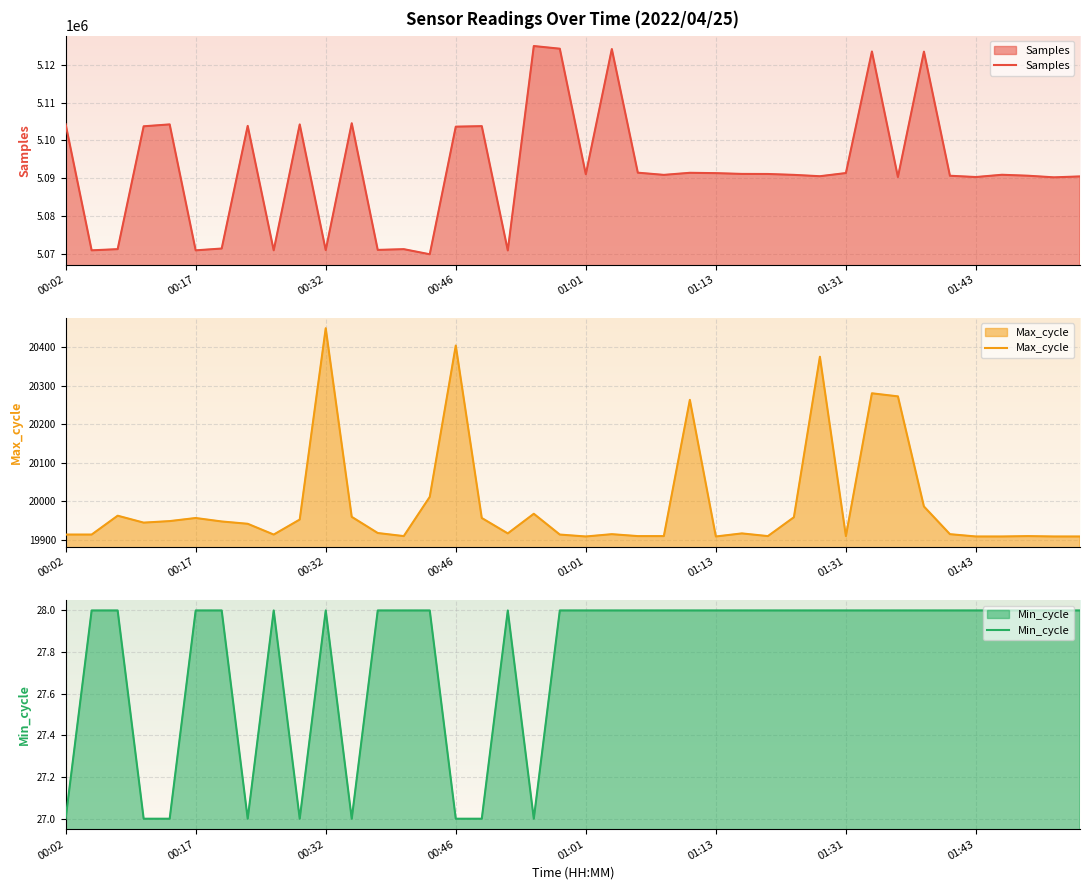

What is the minimum value for Samples?

5069808